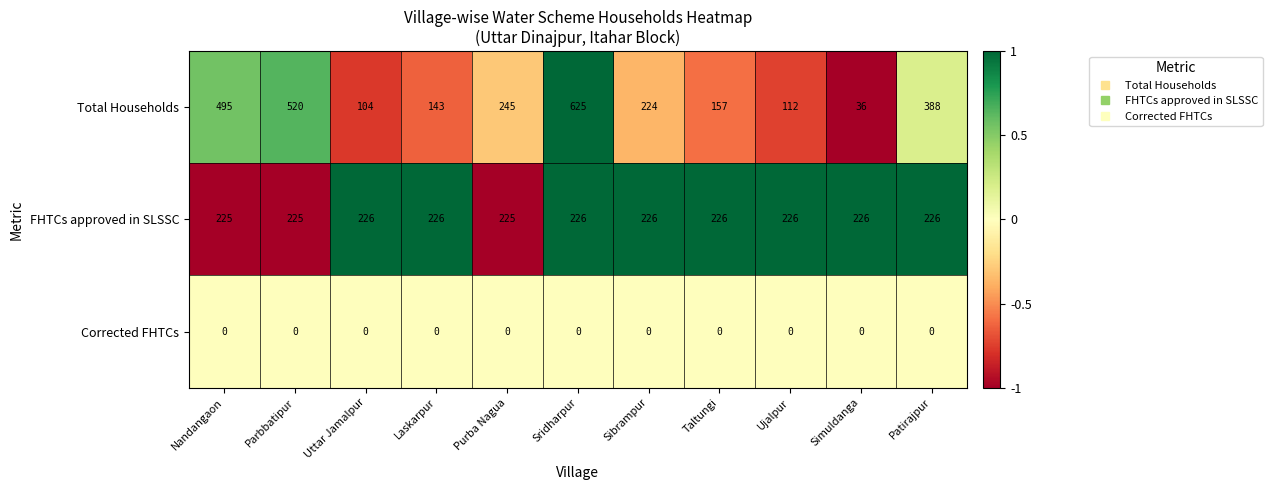

Rank the series by their maximum value, from lowest to highest.

Corrected FHTCs, FHTCs approved in SLSSC, Total Households